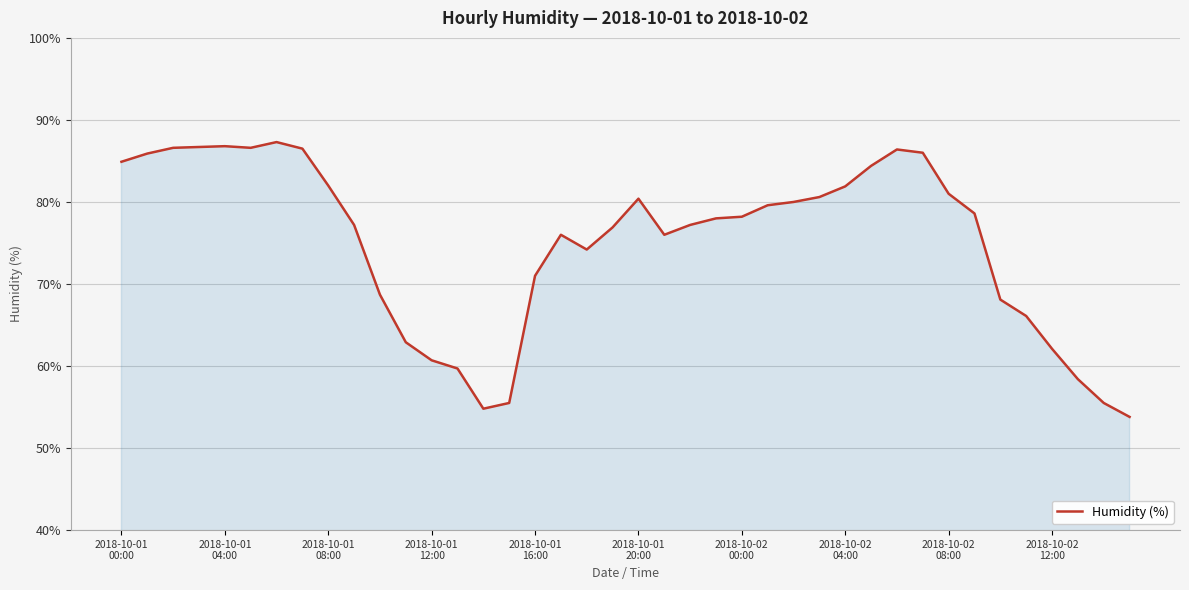

True or false: the data has more than 2 interior local peaks.

True